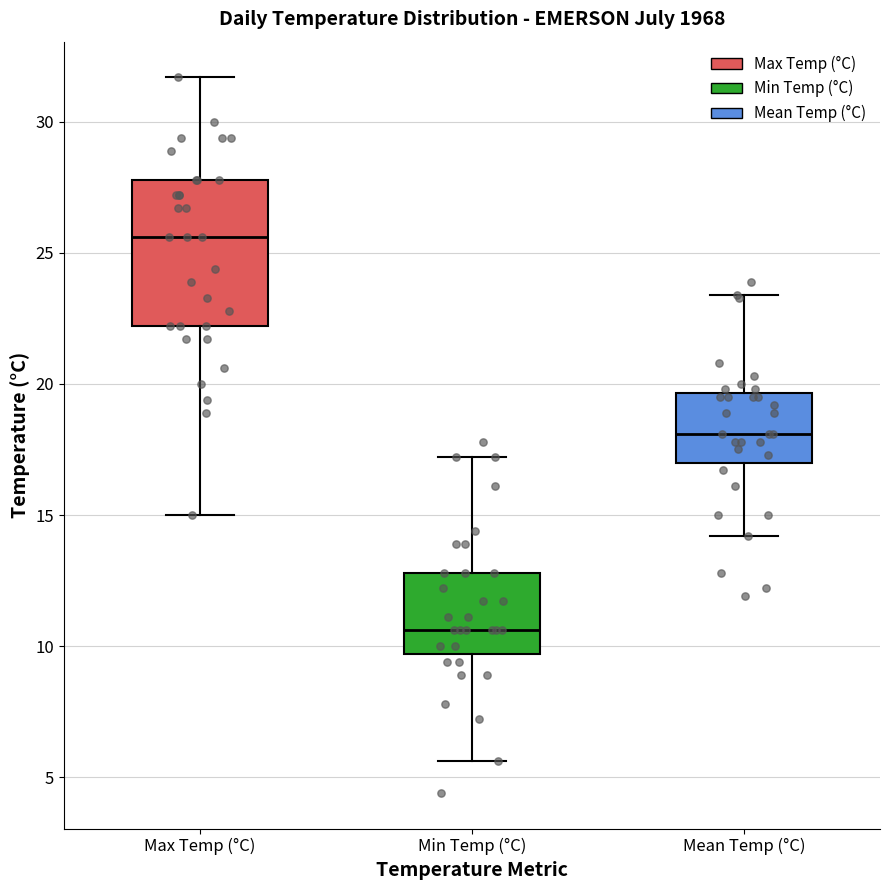

Which box is the tallest, from its lower edge to its upper edge?

Max Temp (°C)